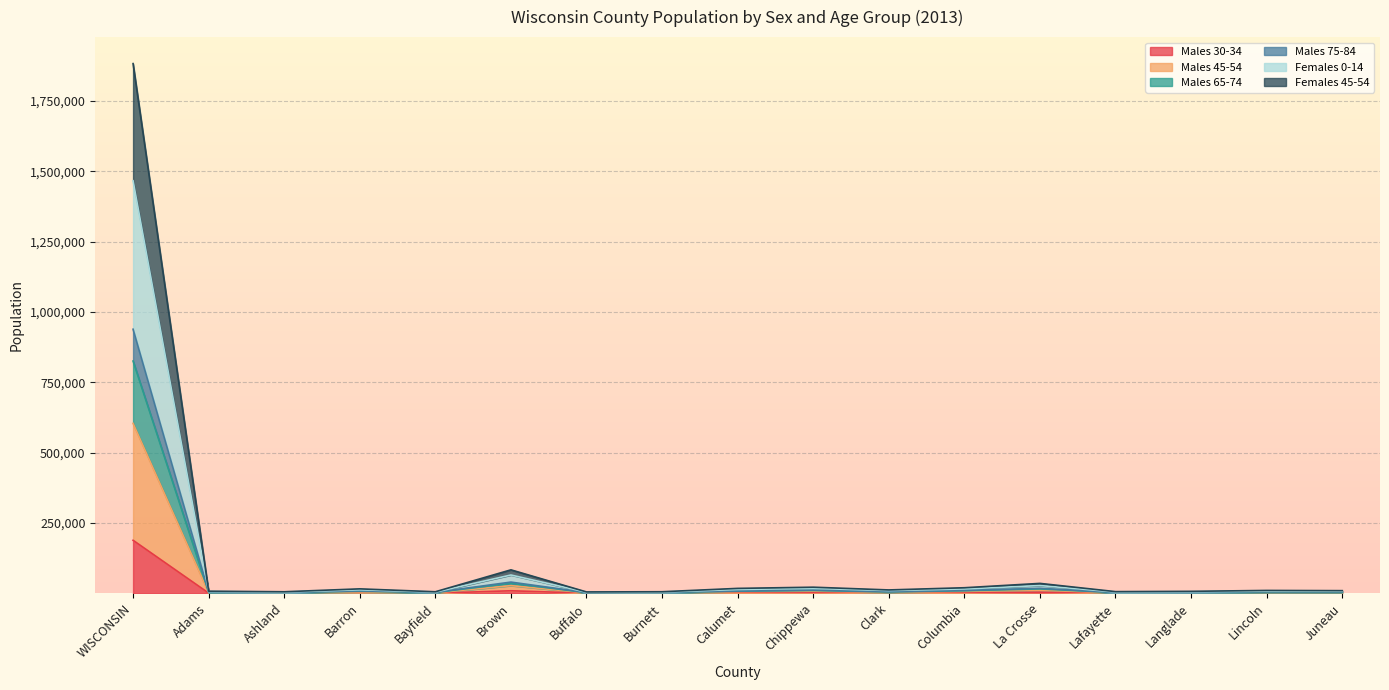

Between Buffalo and Burnett, which is larger?

Buffalo